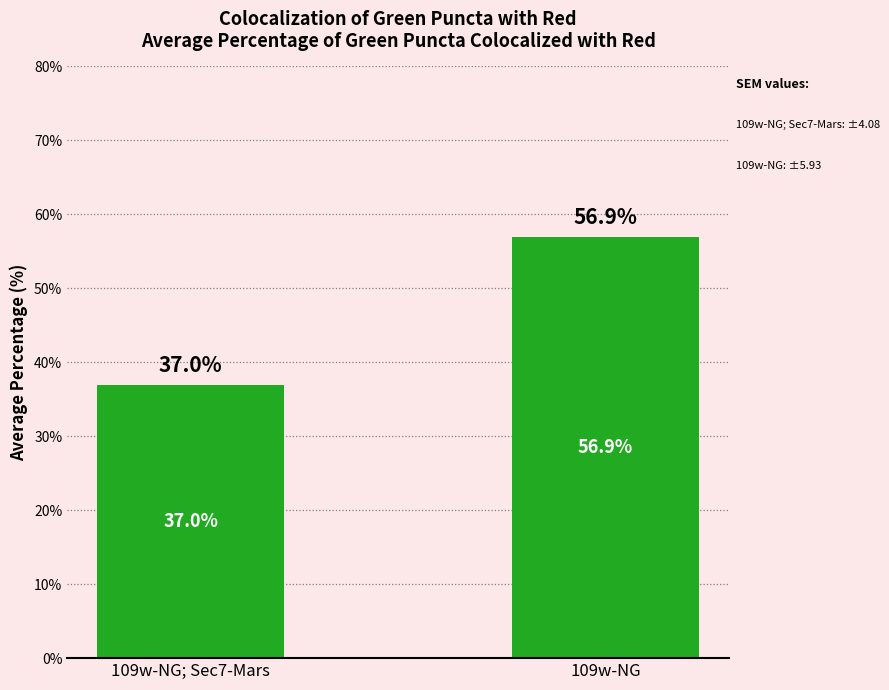

The value at 109w-NG is 56.9. True or false?

True